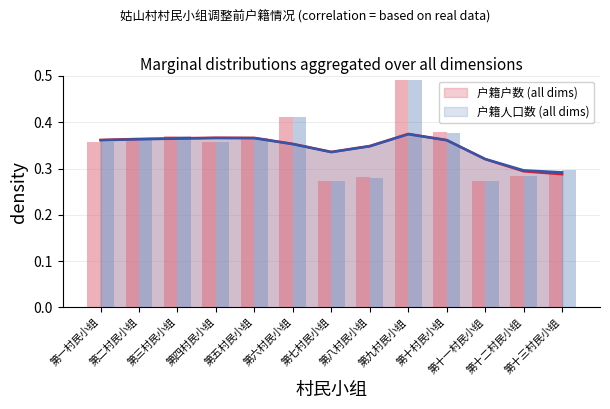

Reading right to left, transcribe all the data shown in this chart.

户籍户数: 第十三村民小组=0.3	第十二村民小组=0.3	第十一村民小组=0.3	第十村民小组=0.4	第九村民小组=0.5	第八村民小组=0.3	第七村民小组=0.3	第六村民小组=0.4	第五村民小组=0.4	第四村民小组=0.4	第三村民小组=0.4	第二村民小组=0.4	第一村民小组=0.4
户籍人口数: 第十三村民小组=0.3	第十二村民小组=0.3	第十一村民小组=0.3	第十村民小组=0.4	第九村民小组=0.5	第八村民小组=0.3	第七村民小组=0.3	第六村民小组=0.4	第五村民小组=0.4	第四村民小组=0.4	第三村民小组=0.4	第二村民小组=0.4	第一村民小组=0.4